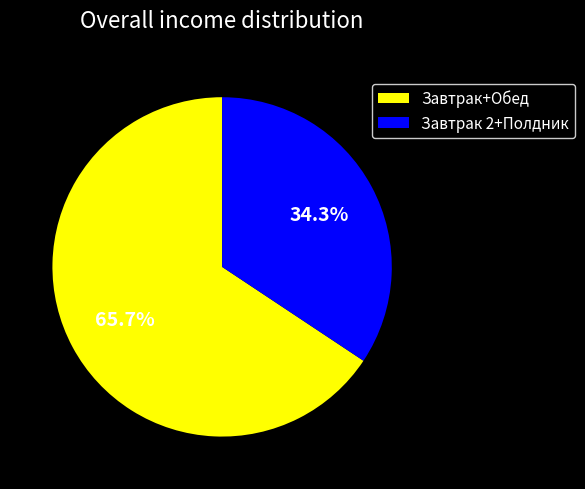

Approximately how many times larger is the value at Завтрак+Обед compared to Завтрак 2+Полдник?

1.9